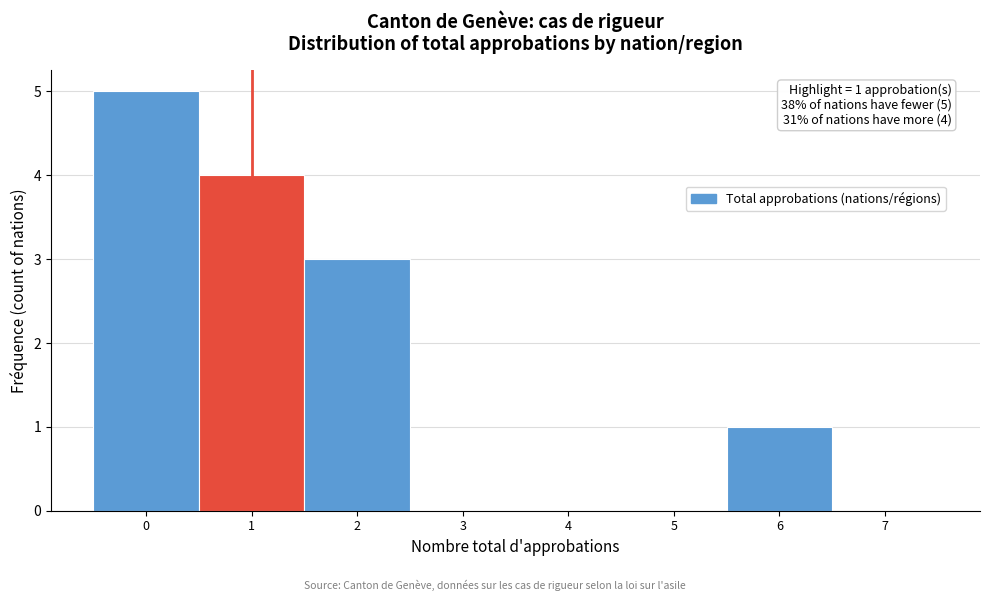

Over which range of the x-axis is the bar tallest?

-0.5 to 0.5